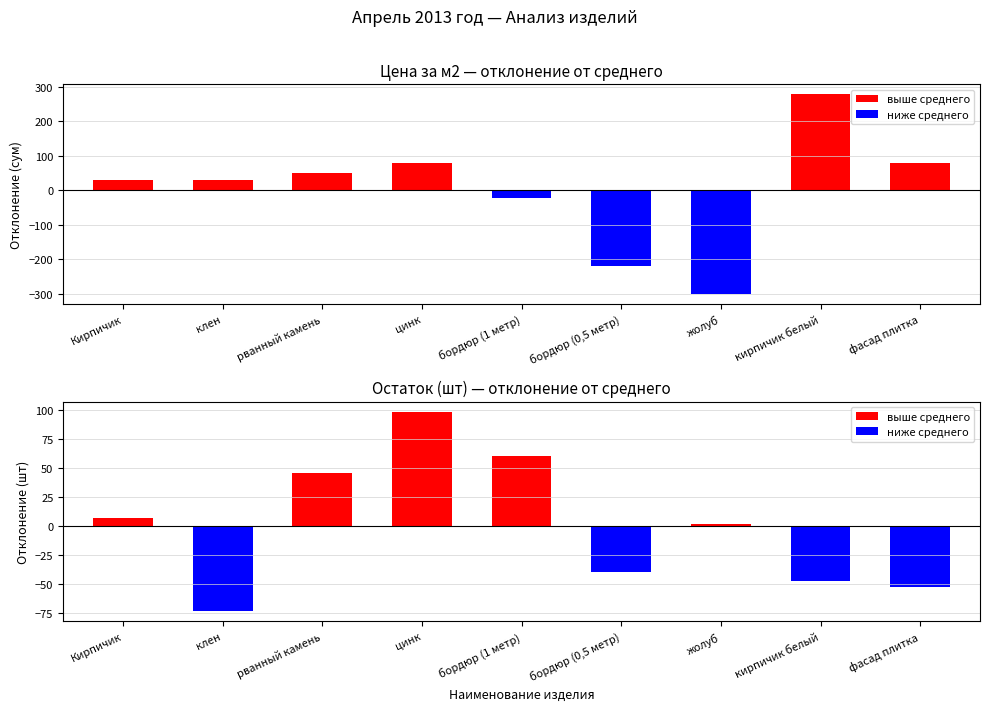

Rank the series at кирпичик белый from highest to lowest value.

цена за м2, Остаток (шт)